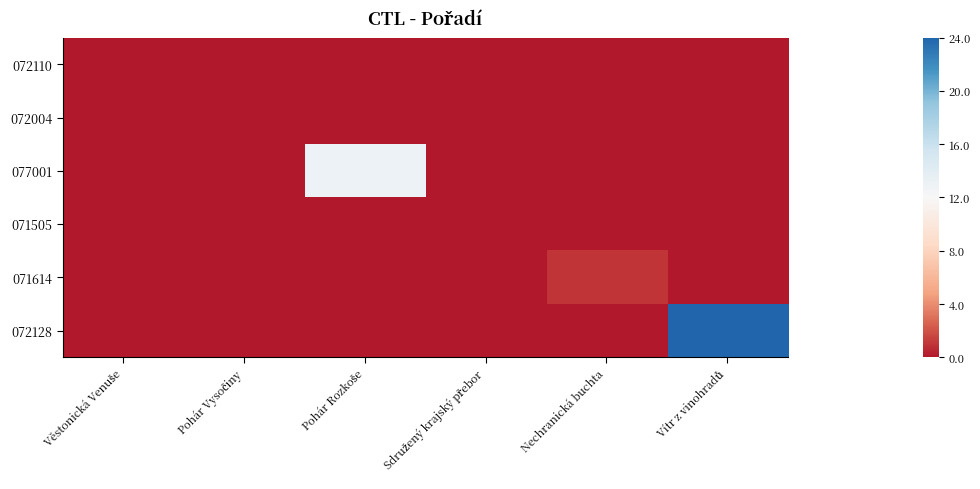

What is the maximum value shown in the chart?

24